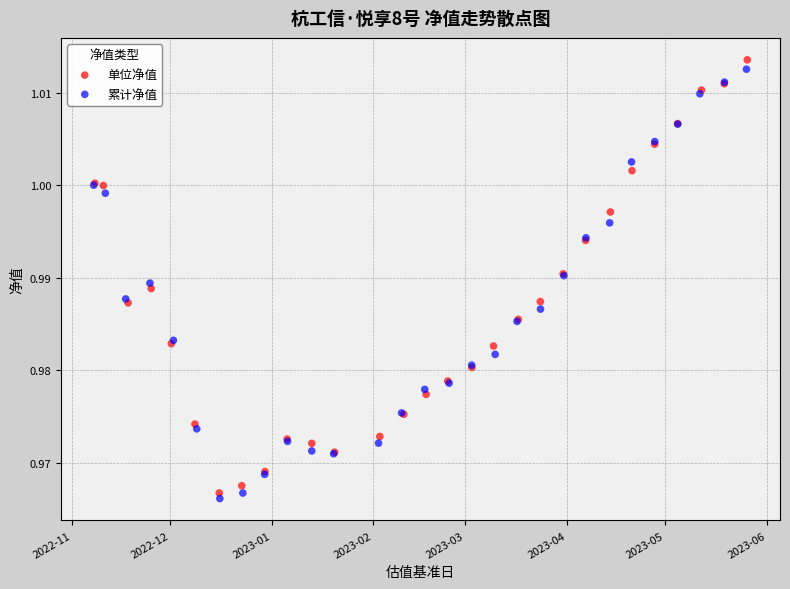

What are all the series names shown in the legend?

单位净值, 累计净值